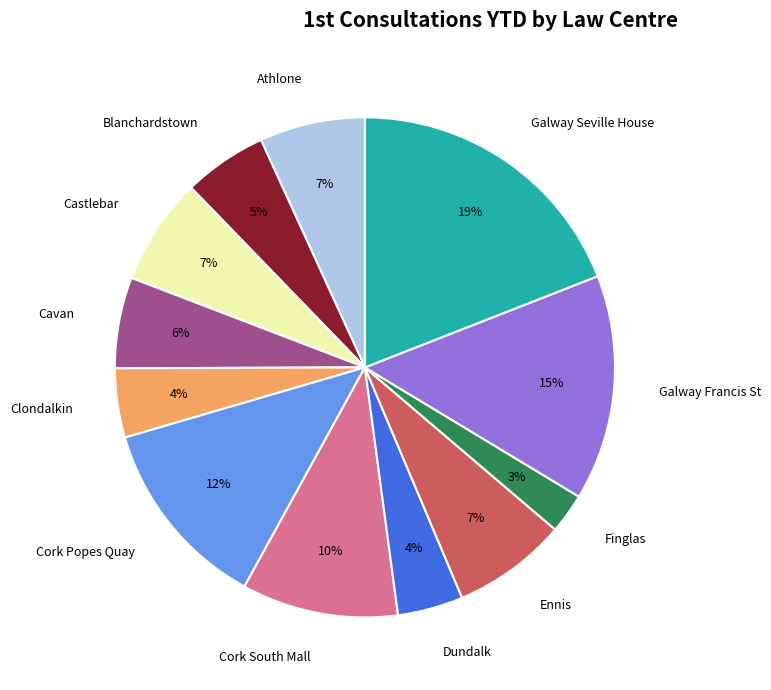

Which slice is the largest?

Galway Seville House